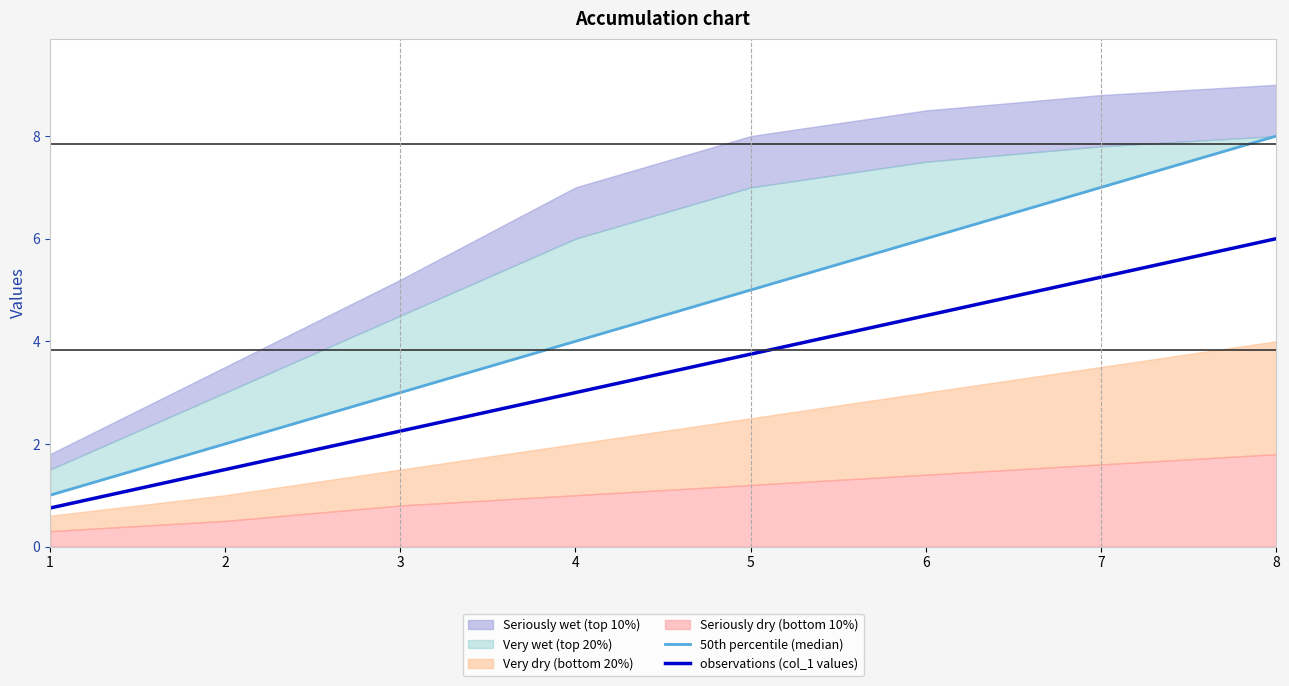

What is the difference between the maximum and minimum values in the 50th percentile (median) series?

7.0